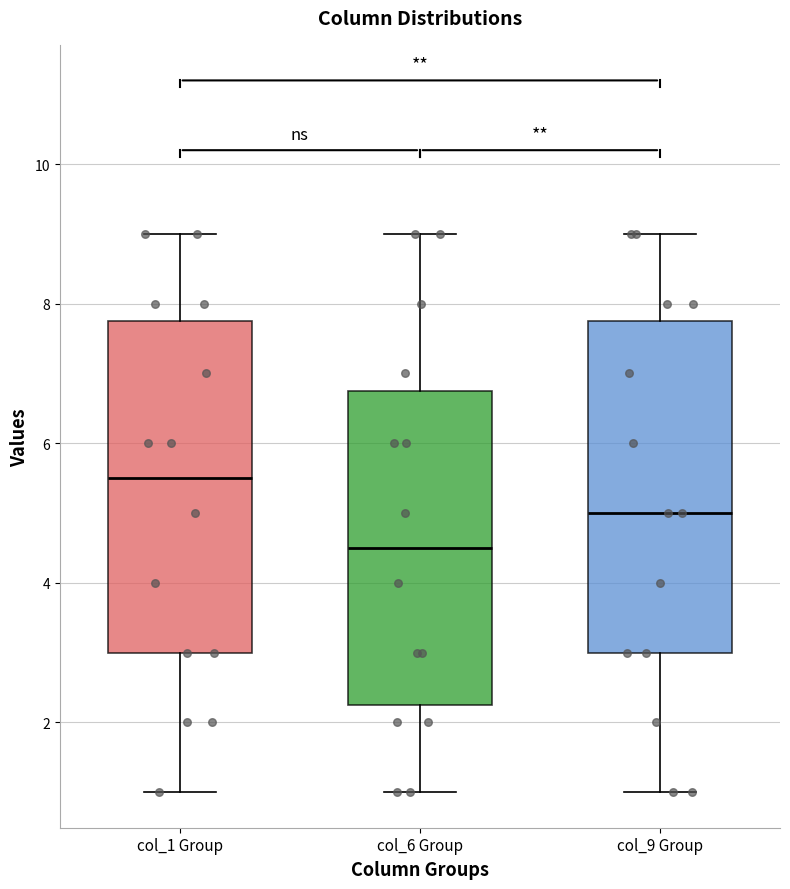

Reading left to right, read every box against the y-axis: the position of its median line, the range the box covers, and the ends of its whiskers. The values are not printed on the chart, so give them approximately, as read against the axis.

col_1 Group: median 5.6, box 3.0 to 7.8, whiskers 1.0 to 9.0
col_6 Group: median 4.6, box 2.2 to 6.8, whiskers 1.0 to 9.0
col_9 Group: median 5.0, box 3.0 to 7.8, whiskers 1.0 to 9.0